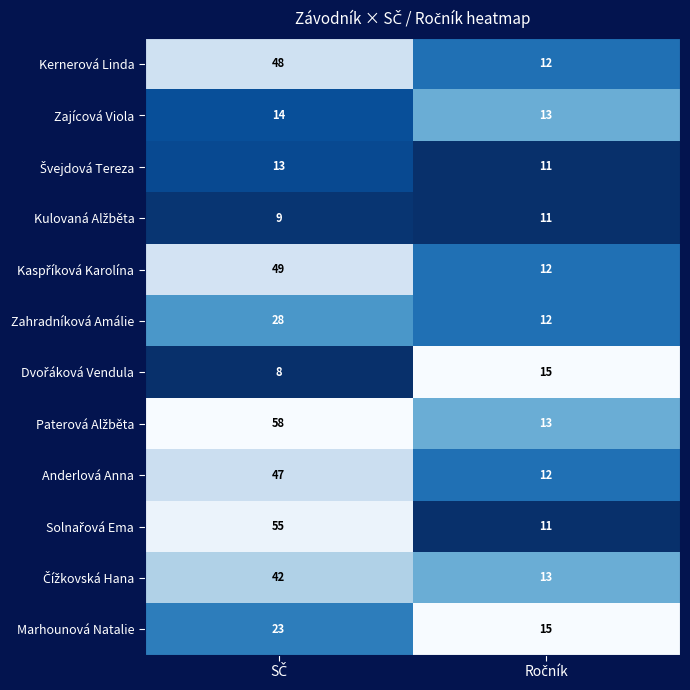

What is the highest value of the Marhounová Natalie series?

23